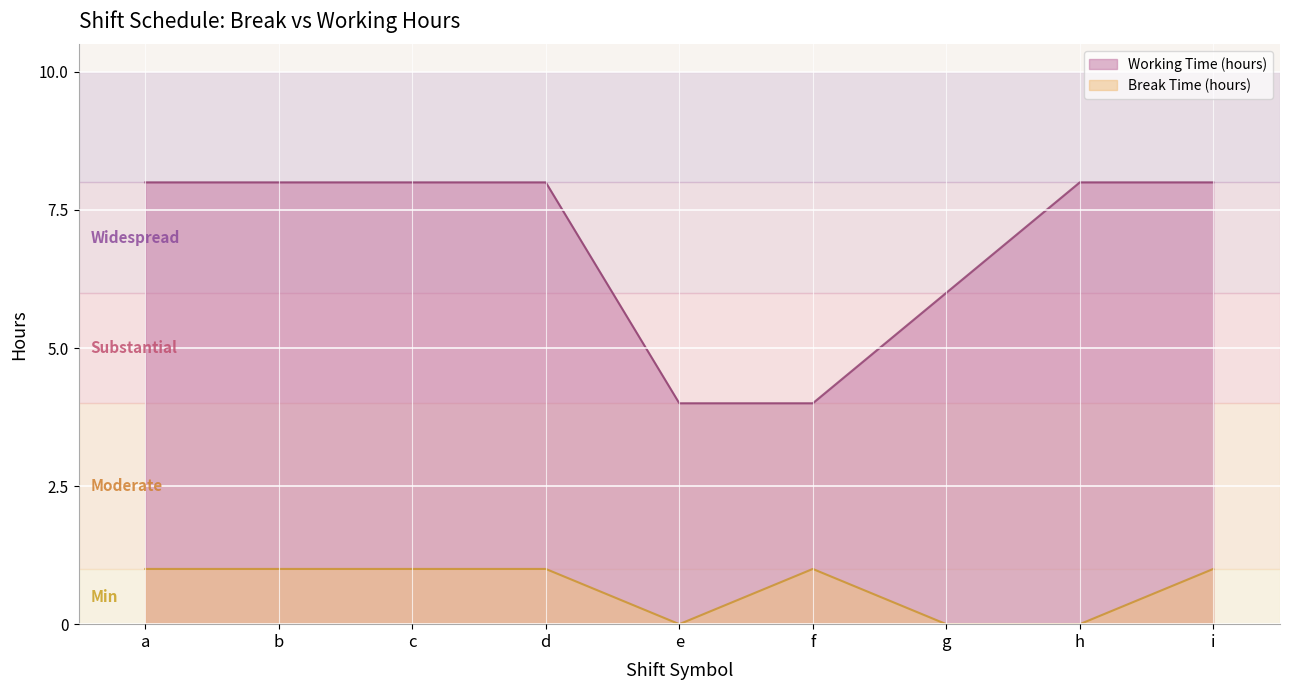

Reading left to right, extract all data points from this chart.

Break Time (hours): a=1.0	b=1.0	c=1.0	d=1.0	e=0.0	f=1.0	g=0.0	h=0.0	i=1.0
Working Time (hours): a=8.0	b=8.0	c=8.0	d=8.0	e=4.0	f=4.0	g=6.0	h=8.0	i=8.0